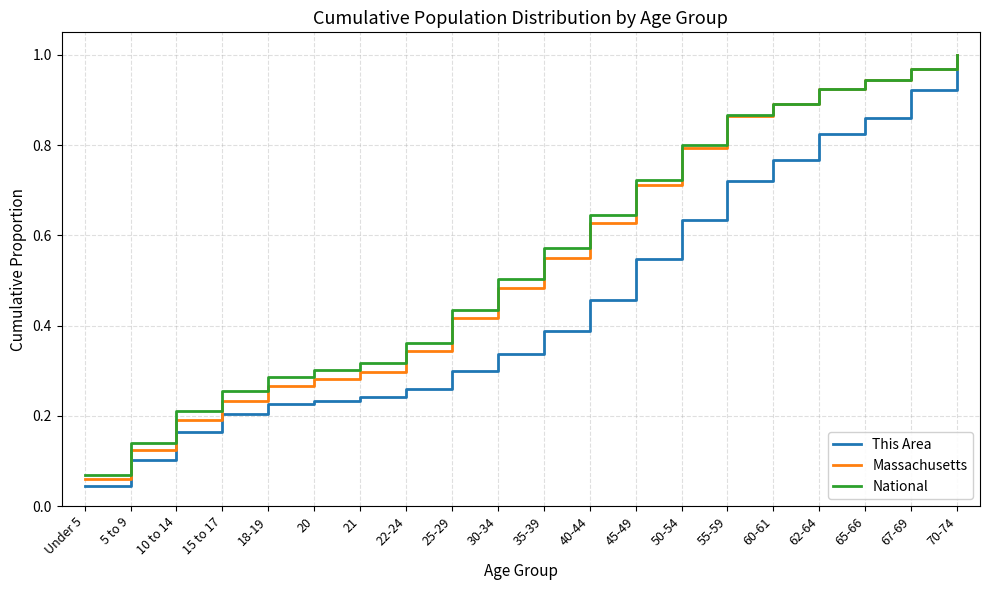

The value of Massachusetts at 67-69 is 1.0. True or false?

True